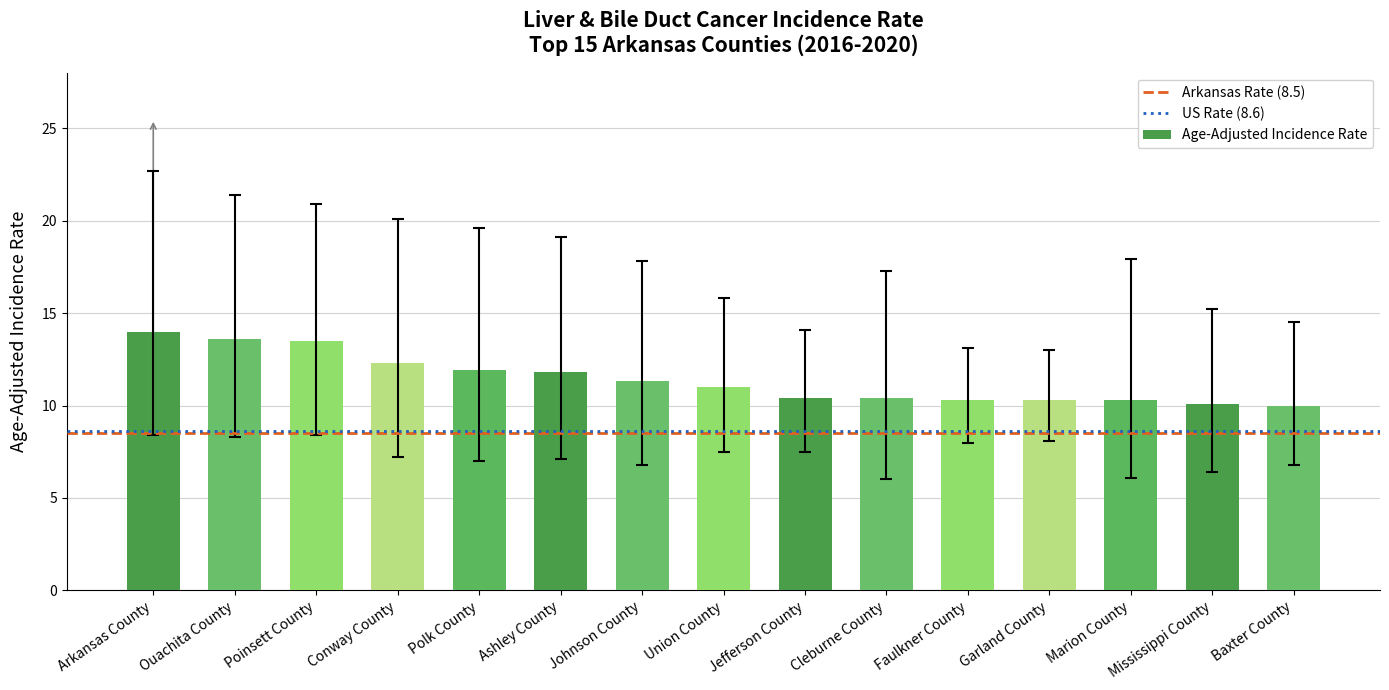

What is the change in value from Ouachita County to Faulkner County?

-3.3